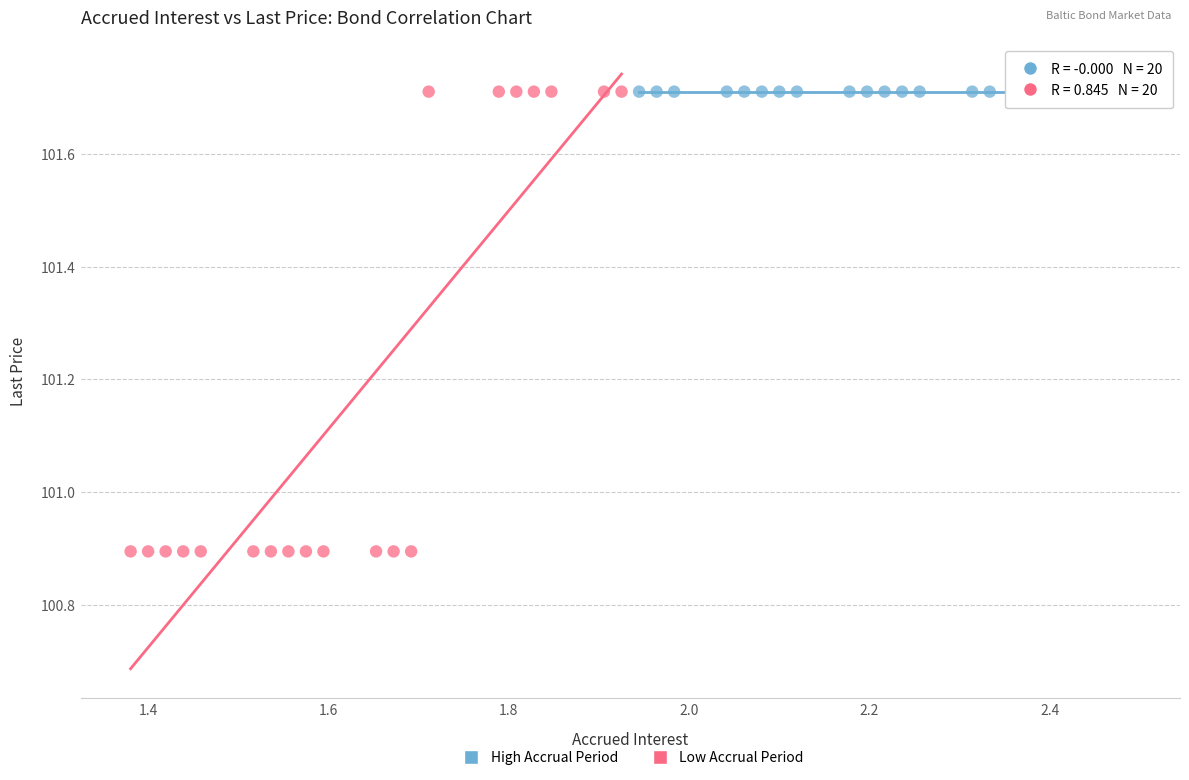

Which series reaches the minimum Y coordinate?

Low Accrual Period